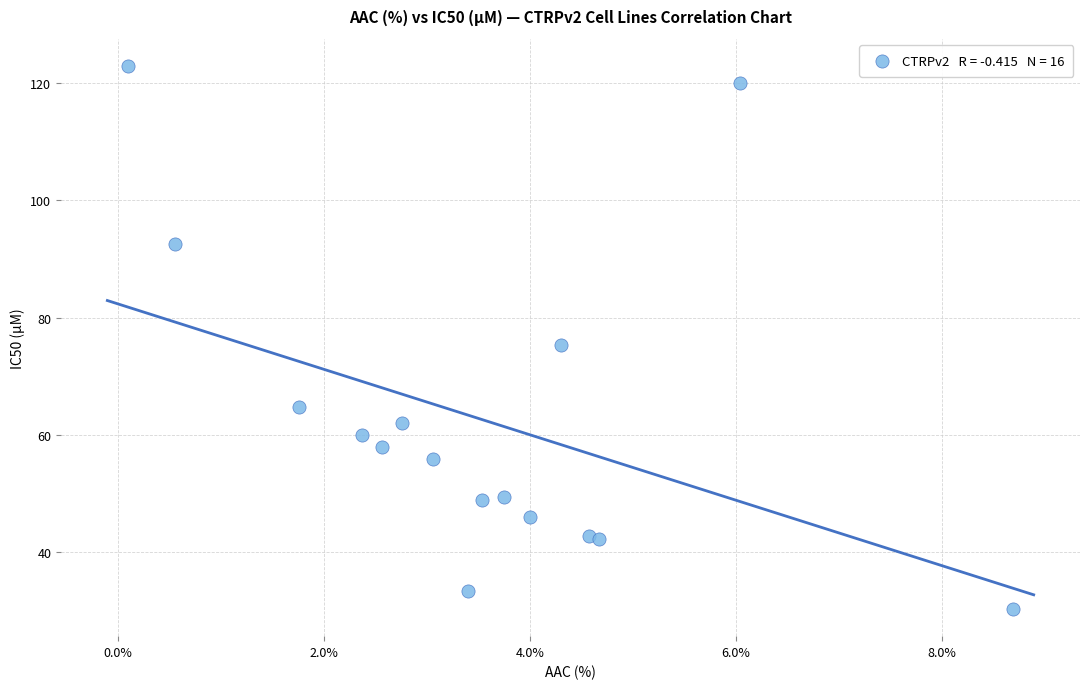

What is the range of Y values (max minus min)?

92.8